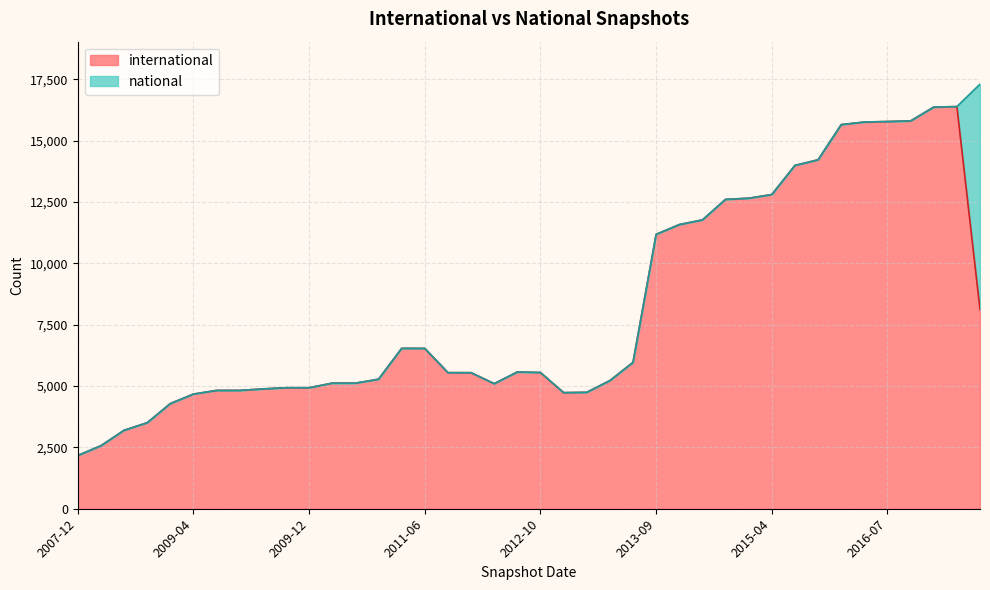

What is the difference between the international values at 2013-12-20 and 2008-10-10?

9099